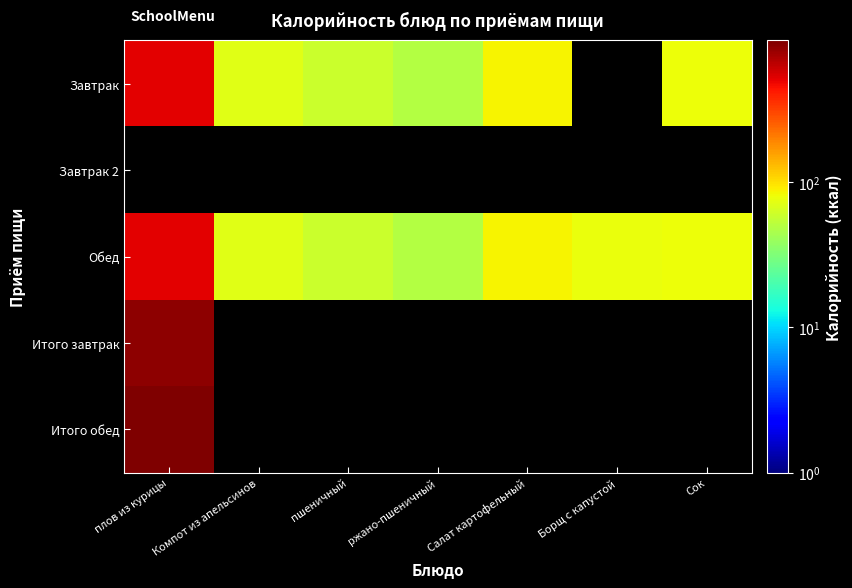

Which category has the highest value across all series?

плов из курицы